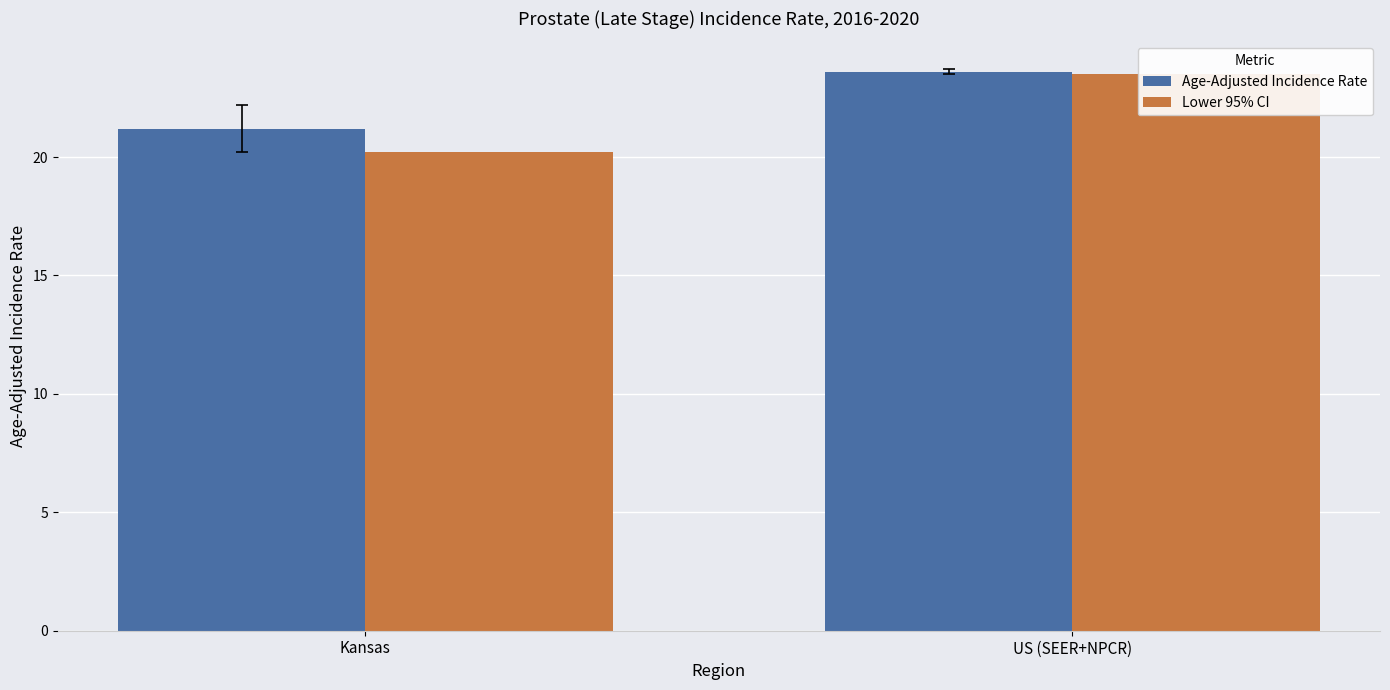

What position from the left is Kansas?

1